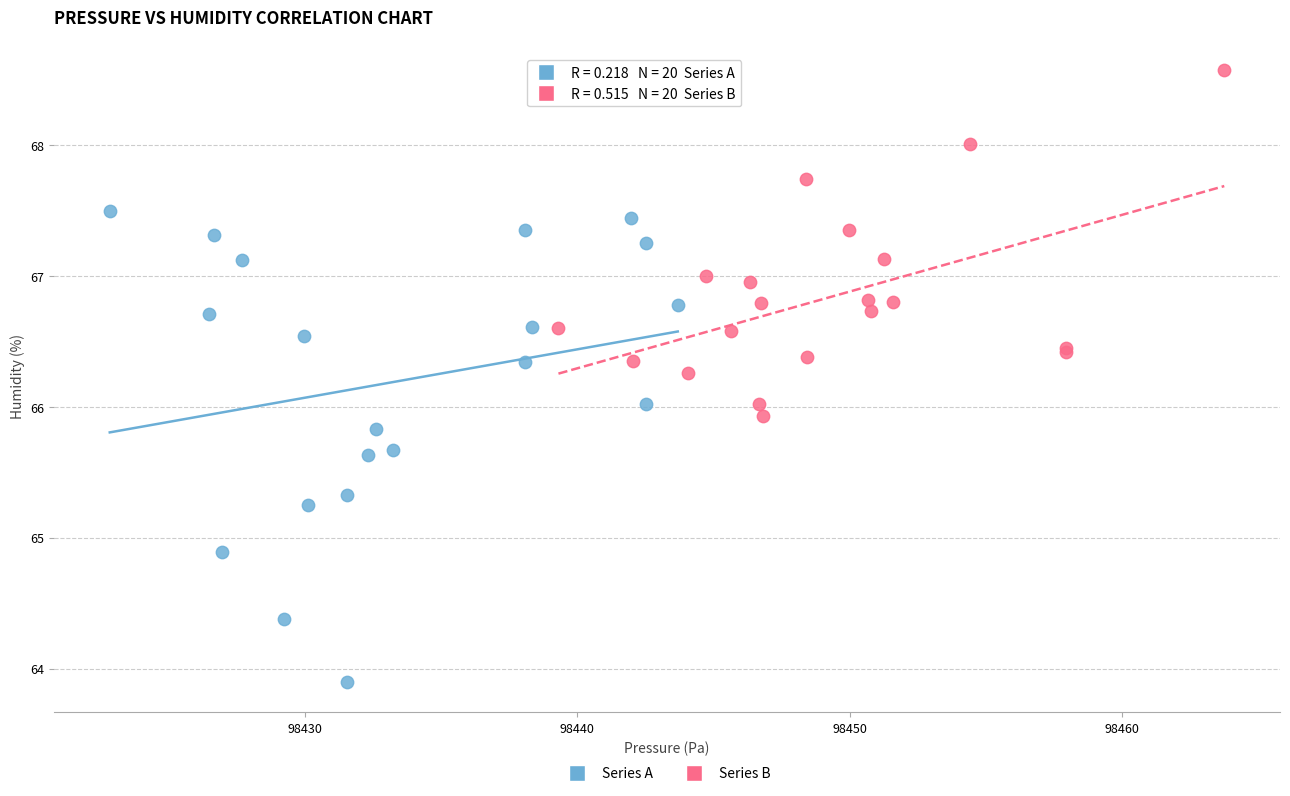

Which series has the largest Y range (max minus min)?

Series A